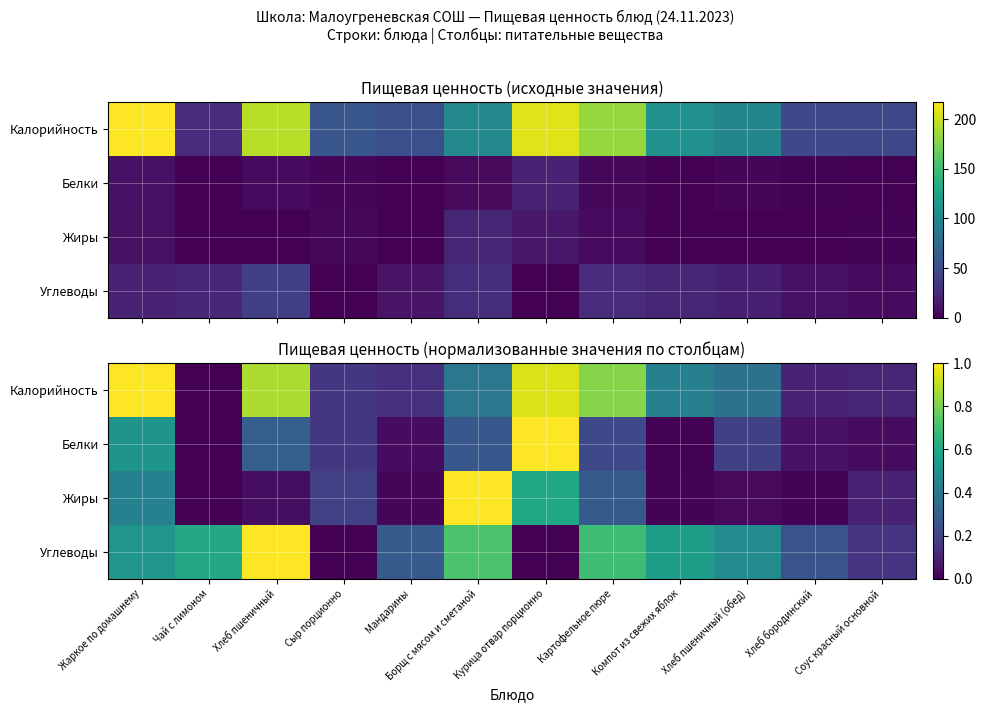

Which category has the lowest value across all series?

Чай с лимоном